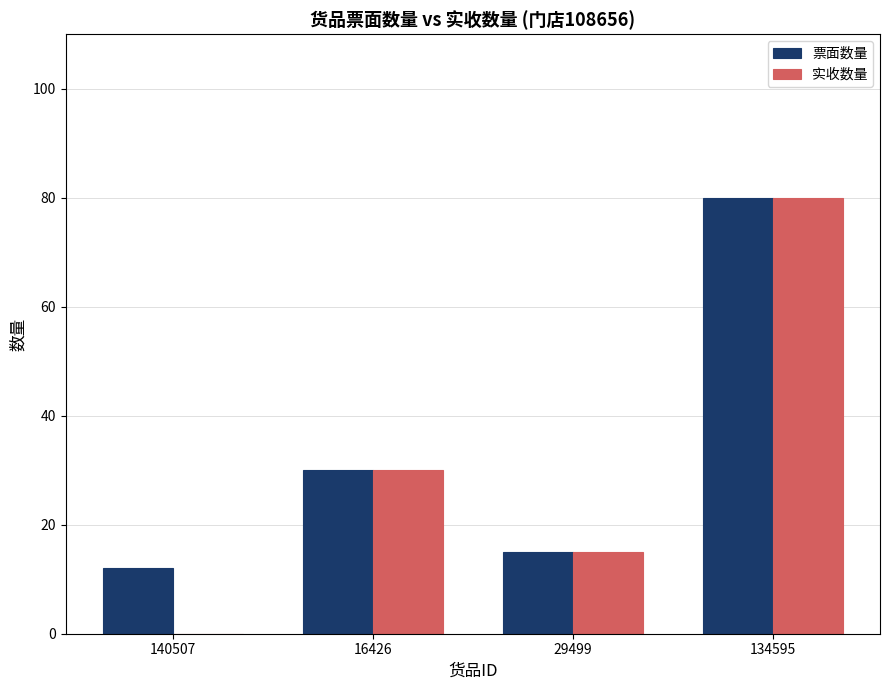

What are all the series names shown in the legend?

票面数量, 实收数量